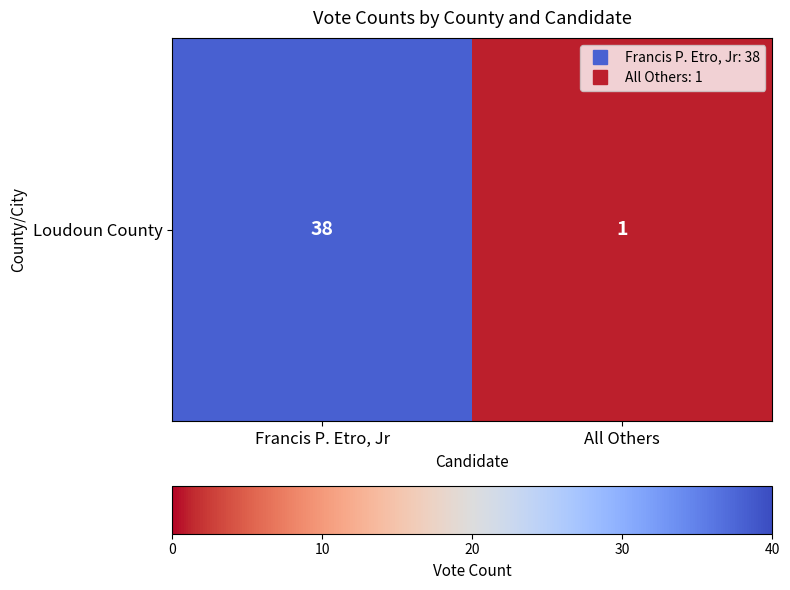

At which label is the value closest to 19?

All Others